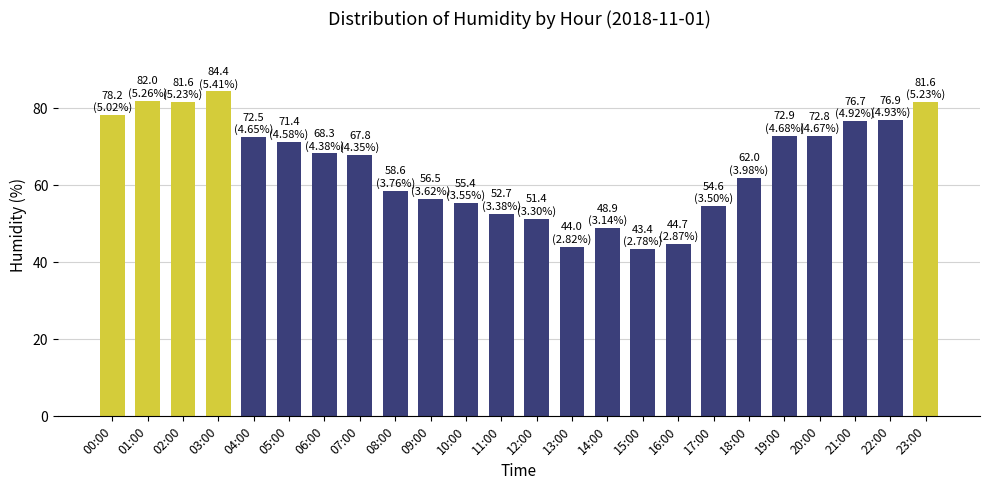

Between 03:00 and 10:00, which is larger?

03:00